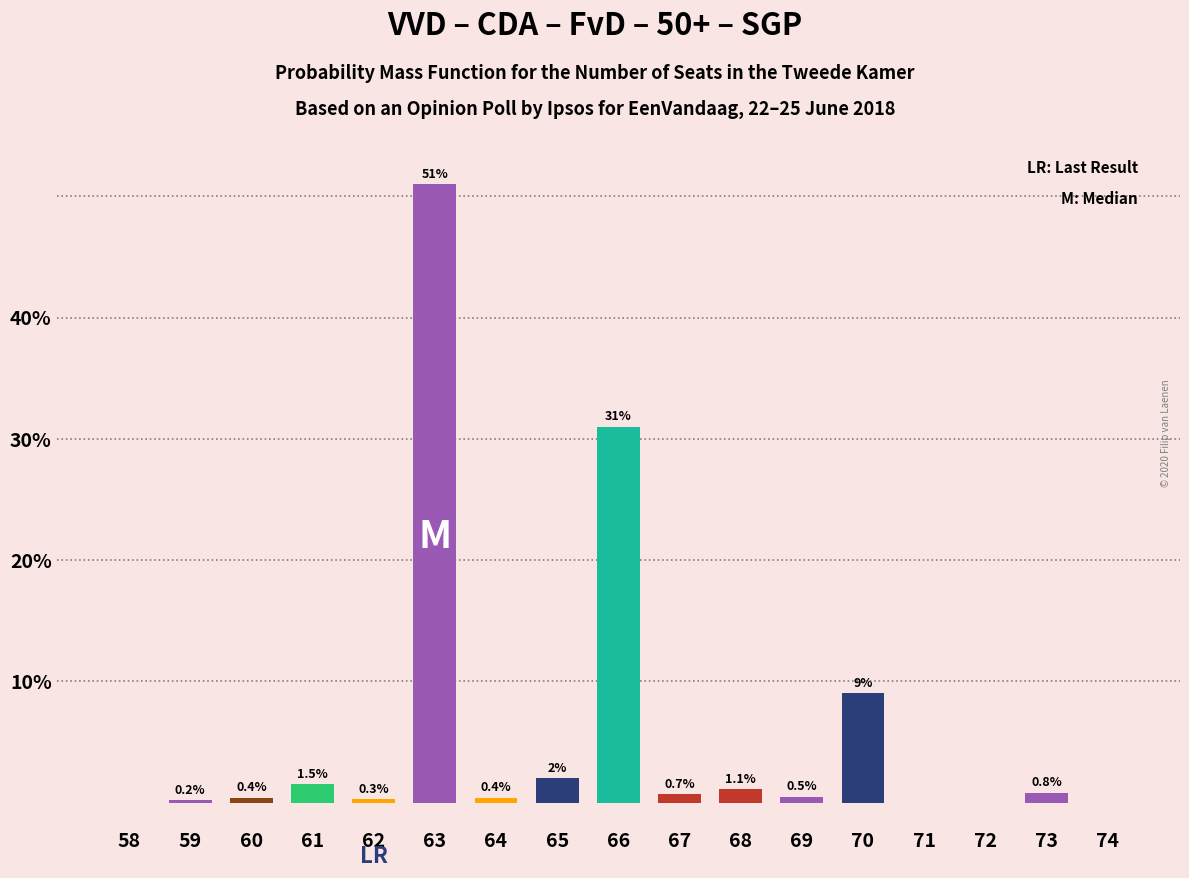

Reading left to right, transcribe all the data shown in this chart.

58=0.0	59=0.2	60=0.4	61=1.5	62=0.3	63=51.0	64=0.4	65=2.0	66=31.0	67=0.7	68=1.1	69=0.5	70=9.0	71=0.0	72=0.0	73=0.8	74=0.0